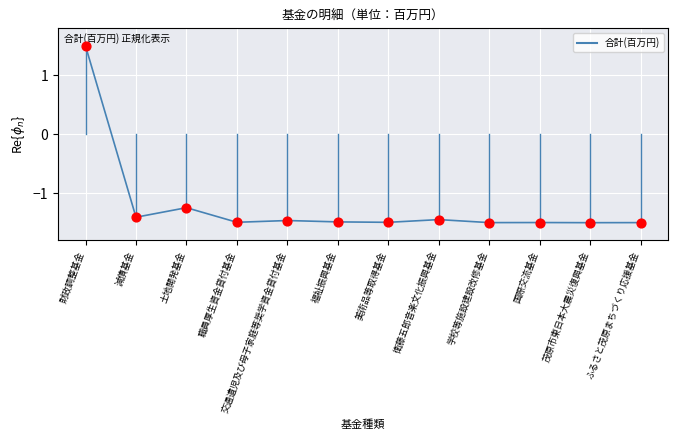

At which label is the value closest to 0?

土地開発基金